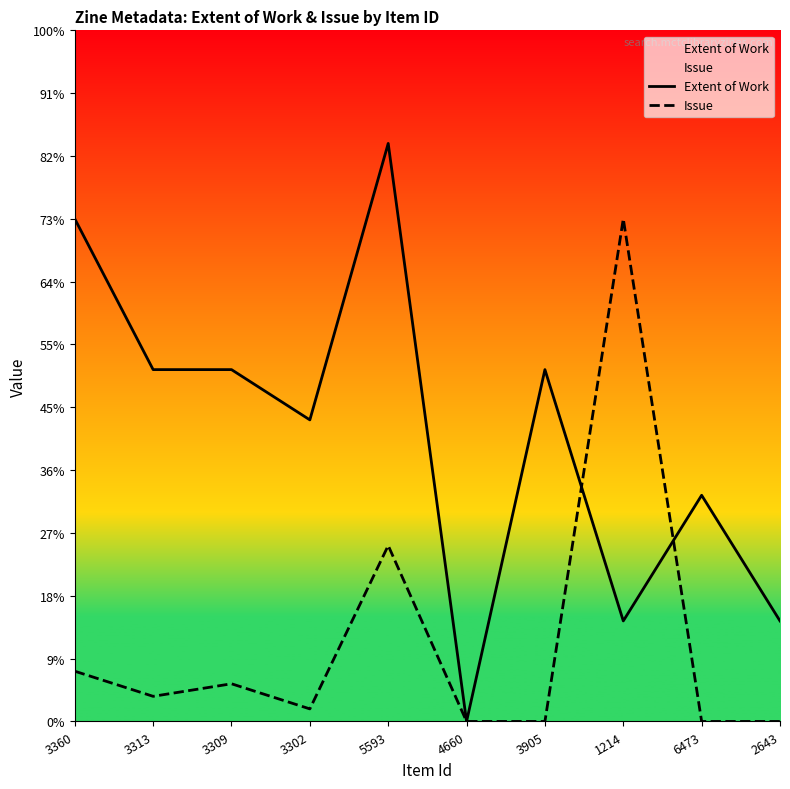

Which has a higher value, 4660 or 6473?

6473